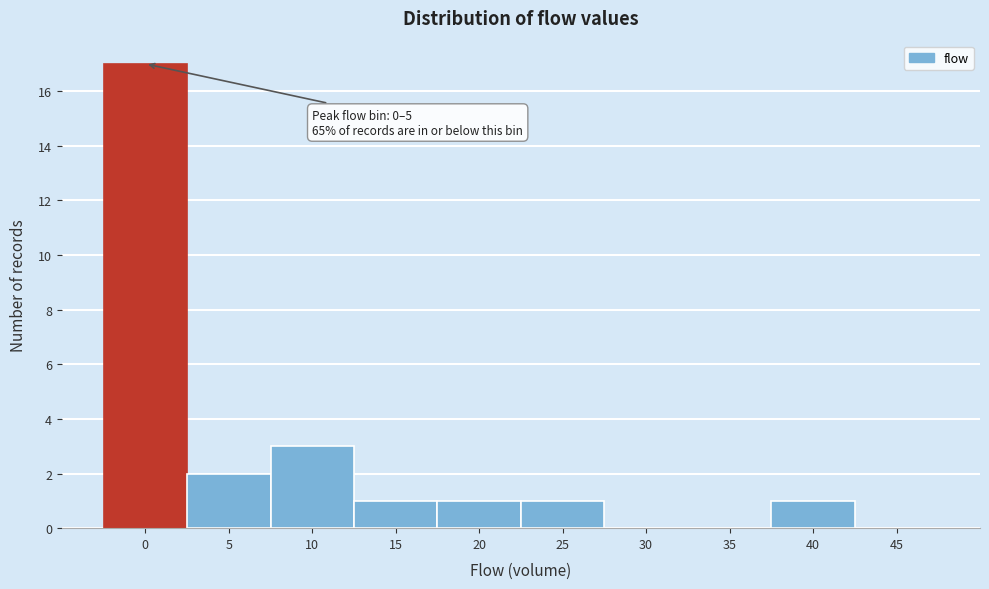

Reading right to left, extract all data points from this chart.

45=0	40=1	35=0	30=0	25=1	20=1	15=1	10=3	5=2	0=17